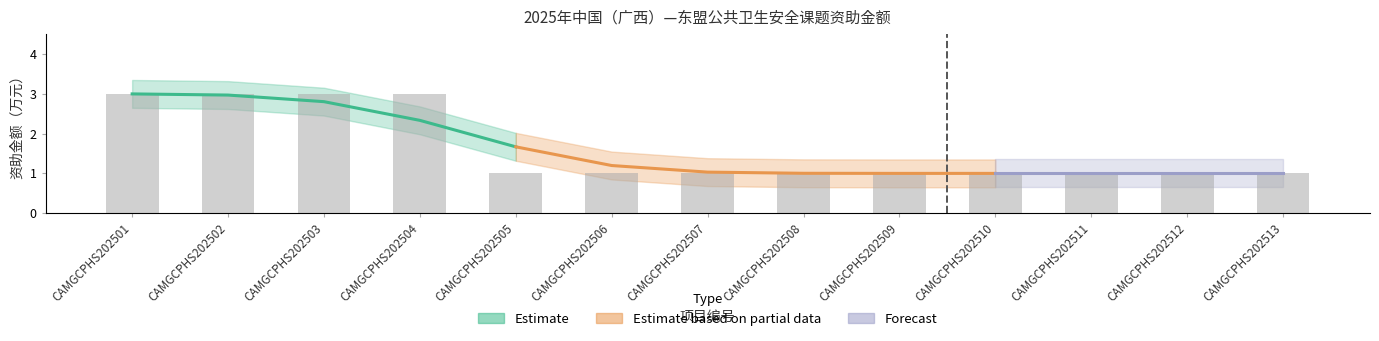

What is the sum of the values at CAMGCPHS202503 and CAMGCPHS202511?

4